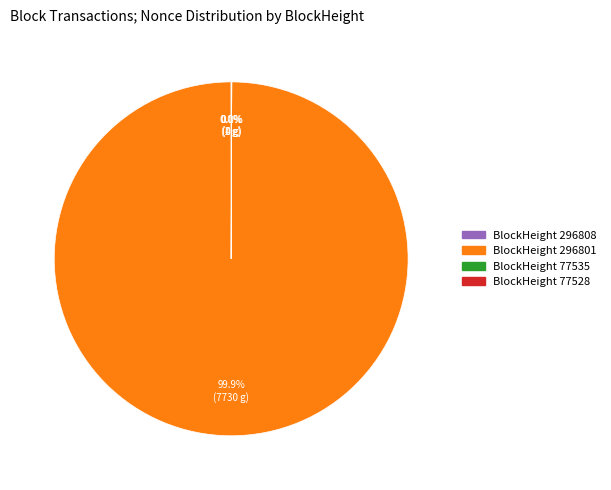

Is there any slice that represents more than half of the pie?

Yes